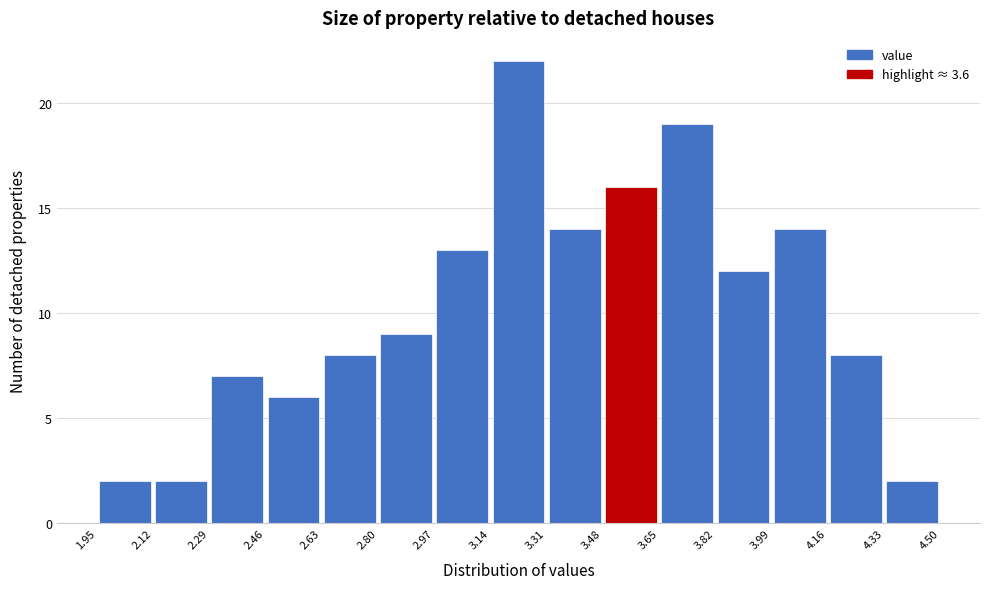

How tall is the bar that spans 3.14 to 3.31 on the x-axis? The values are not printed on the chart, so give them approximately, as read against the axis.

22